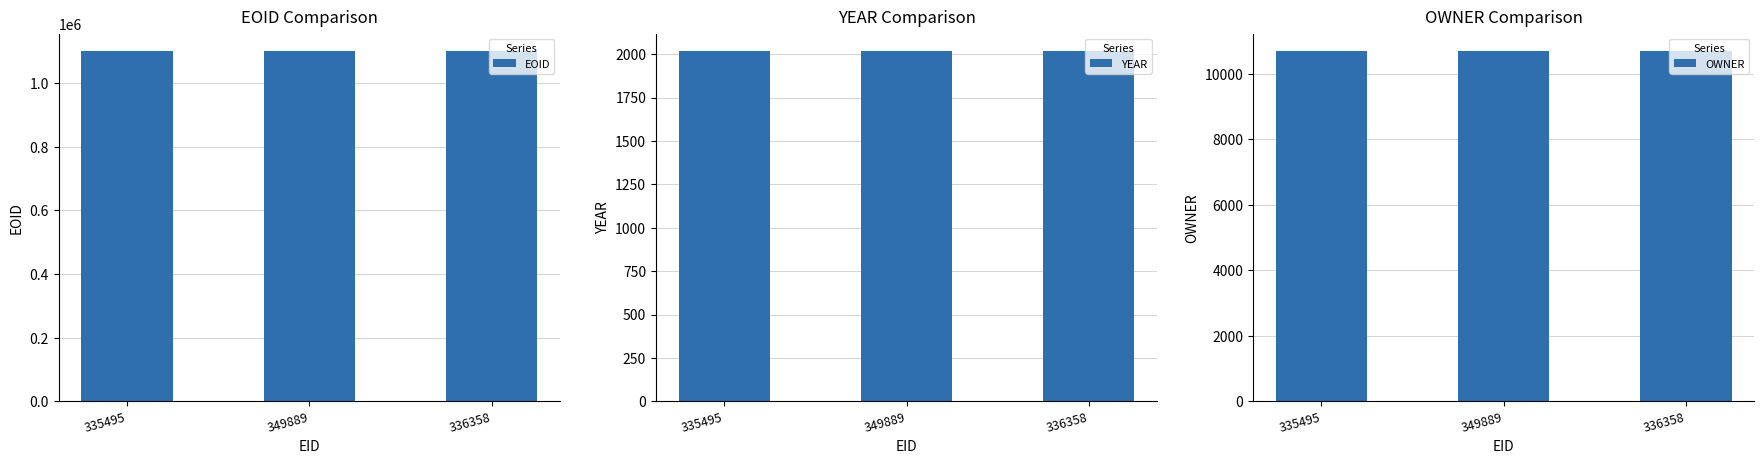

What is the difference between the EOID values at 335495 and 349889?

1